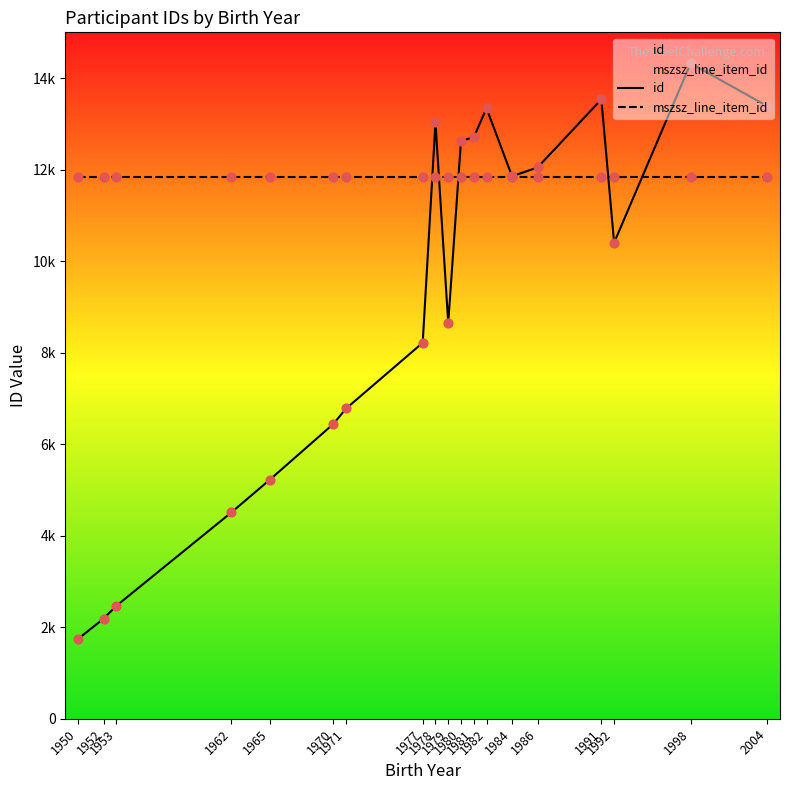

What are all the series names shown in the legend?

id, mszsz_line_item_id